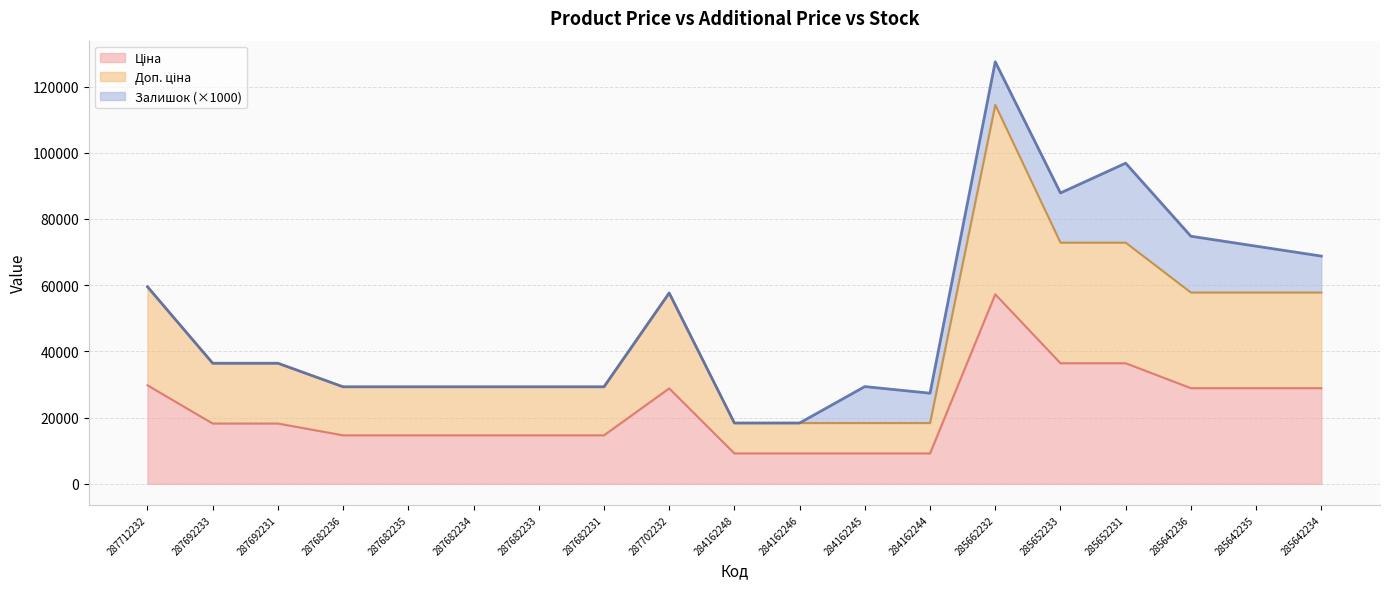

Which category has the highest value in the Доп. ціна series?

285662232